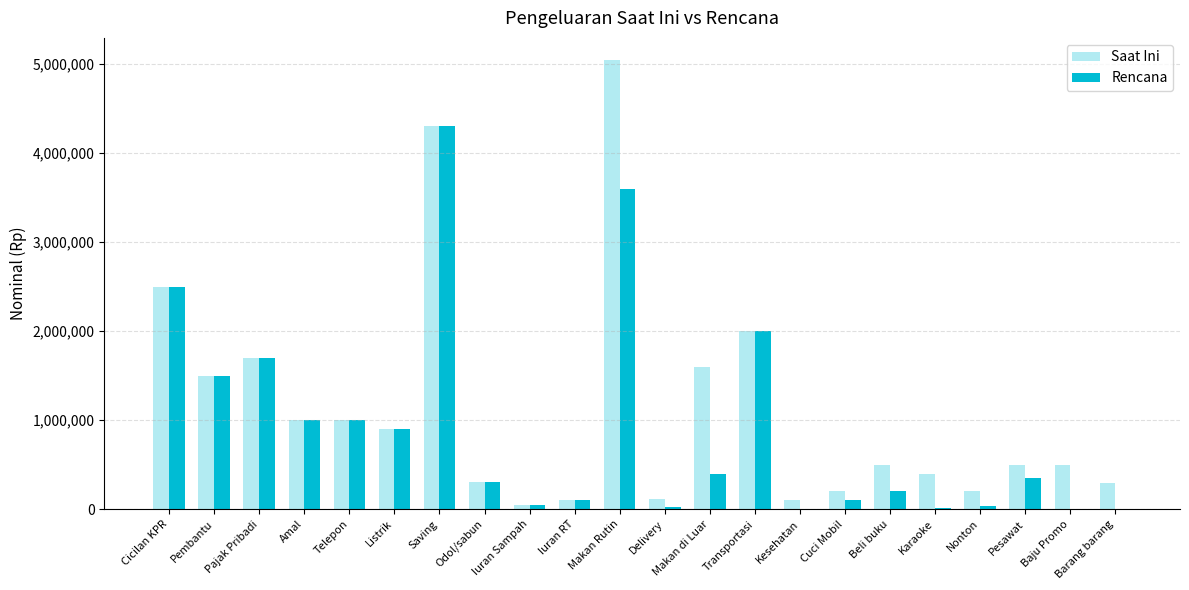

The value of Rencana at Listrik is 900000. True or false?

True